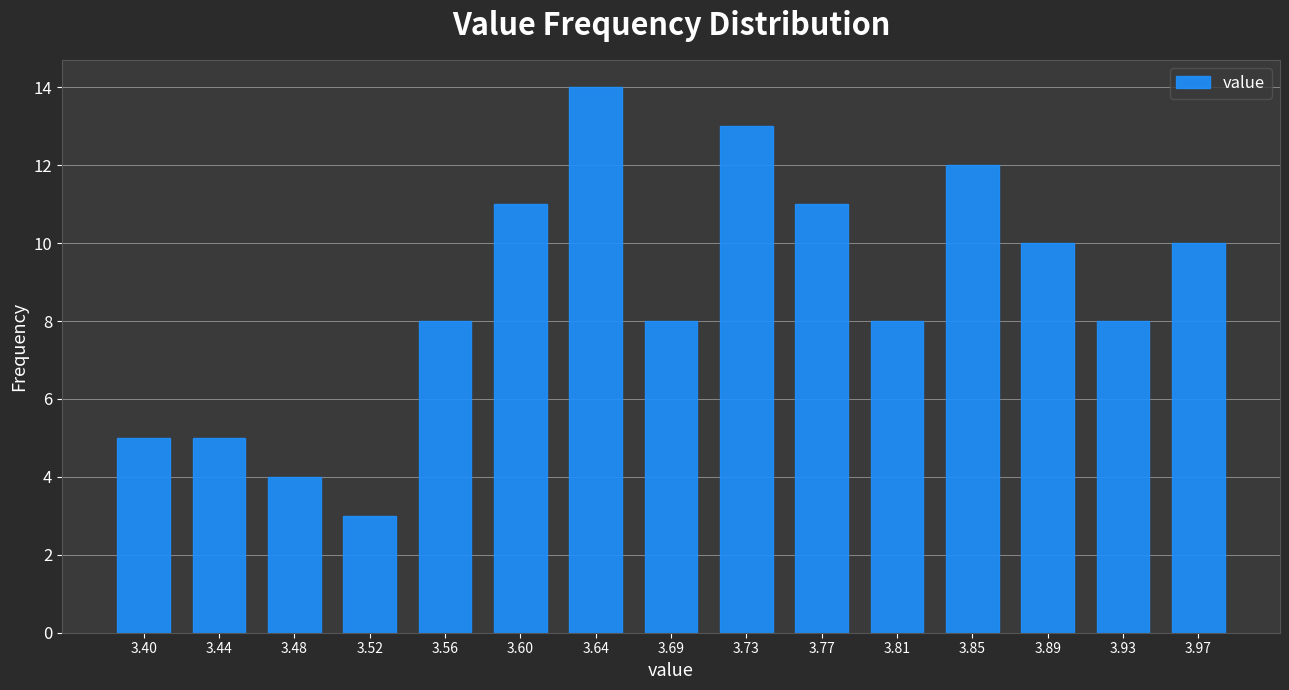

Reading left to right, transcribe this chart: for each bar, give the range it covers on the x-axis and its height. Neither the bar edges nor the heights are printed on the chart, so give them approximately, as read against the axes.

3.380 to 3.420: 5
3.420 to 3.460: 5
3.460 to 3.500: 4
3.500 to 3.545: 3
3.545 to 3.585: 8
3.585 to 3.625: 11
3.625 to 3.665: 14
3.665 to 3.705: 8
3.705 to 3.745: 13
3.745 to 3.785: 11
3.785 to 3.825: 8
3.825 to 3.870: 12
3.870 to 3.910: 10
3.910 to 3.950: 8
3.950 to 3.990: 10